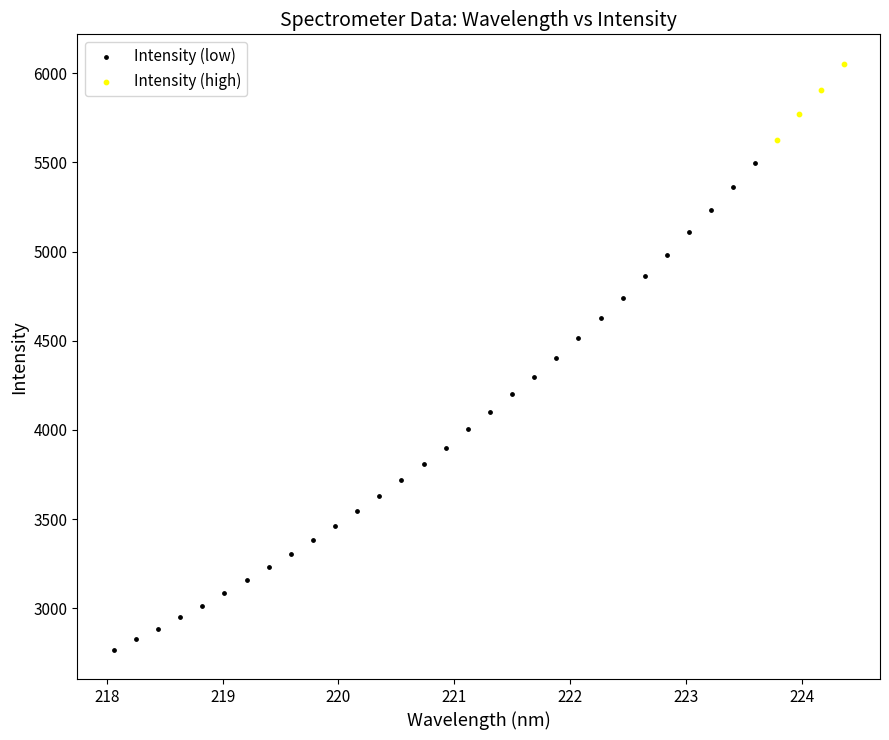

Which series contains the highest Y value?

Intensity (high)